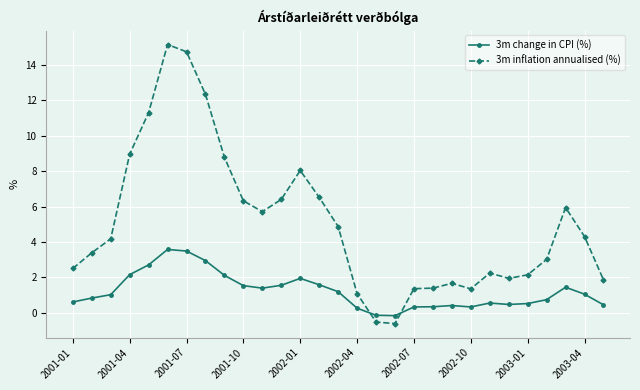

What is the average value of the 3m change in CPI (%) series?

1.2